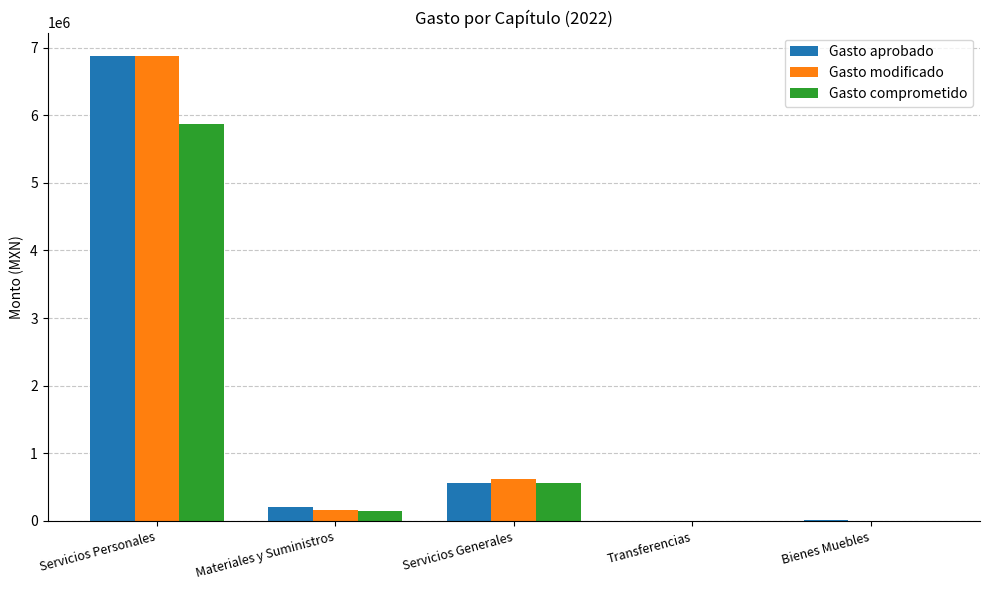

At which category is the sum across all series the highest?

Servicios Personales